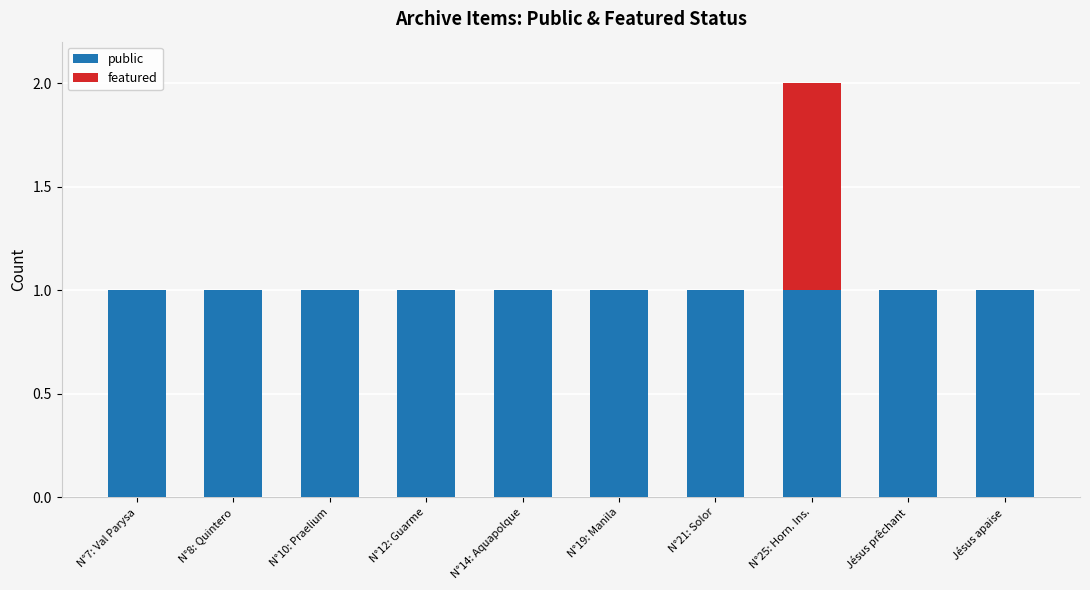

The value of public at Jésus apaise is 1. True or false?

True